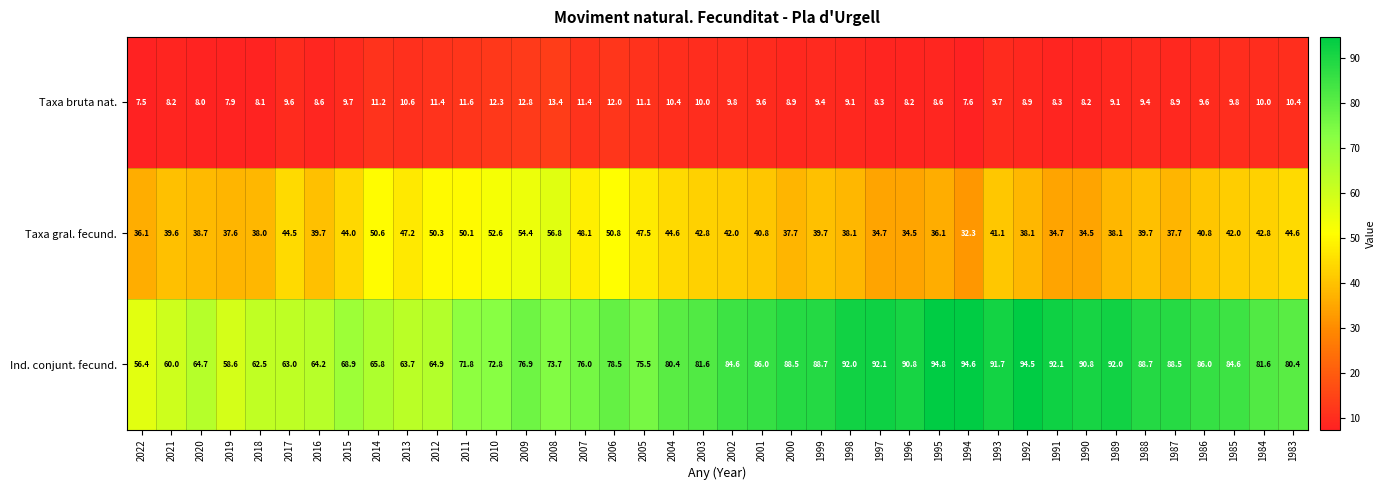

What is the difference between the highest and lowest values at 2011?

60.2